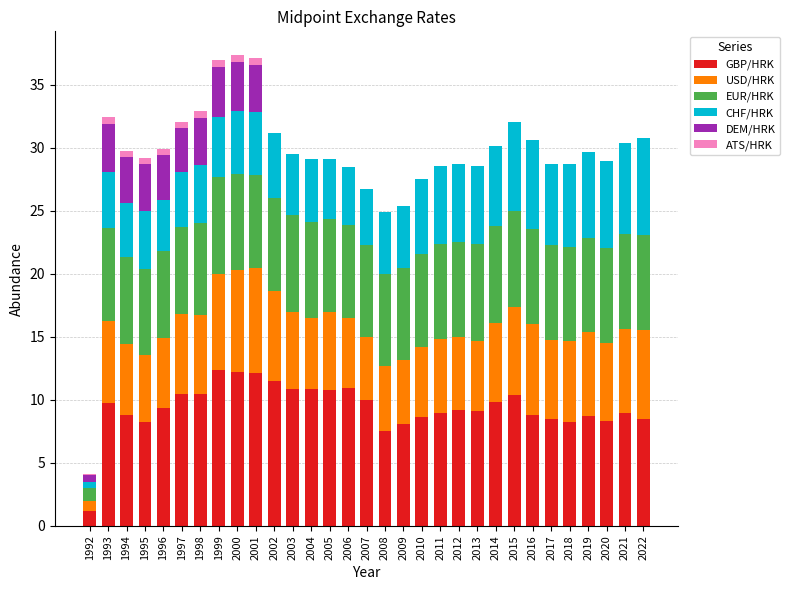

What is the total value across all series at 2019?

29.7